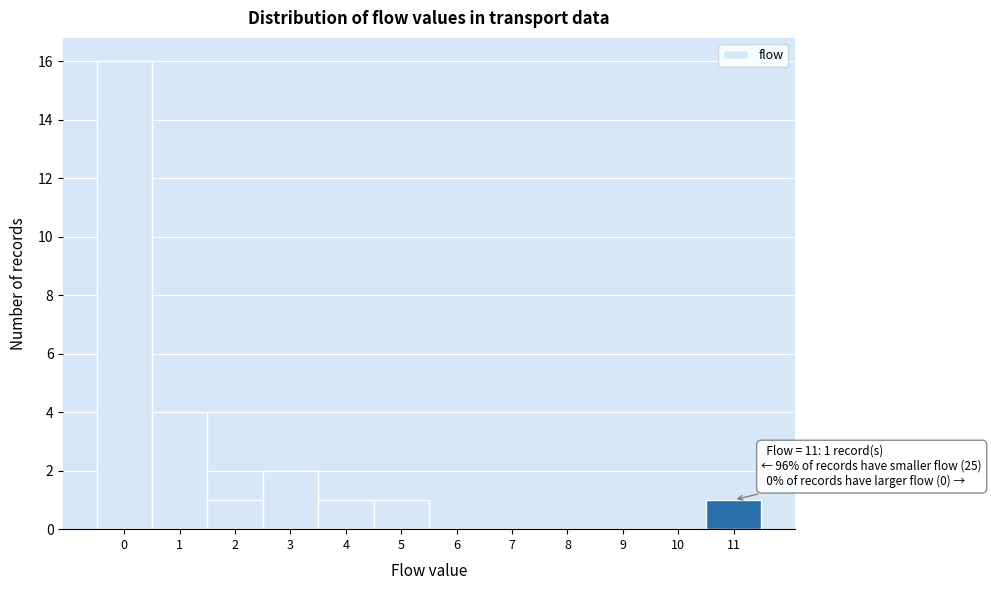

Over which range of the x-axis is the bar tallest?

-0.5 to 0.5